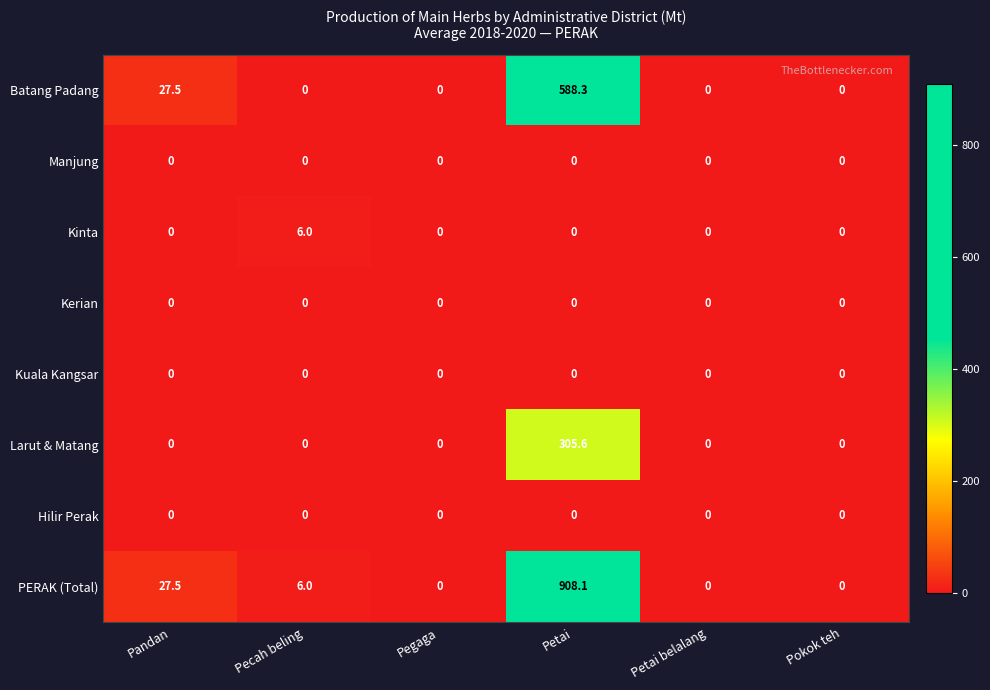

Which label corresponds to the largest value in the chart?

Petai